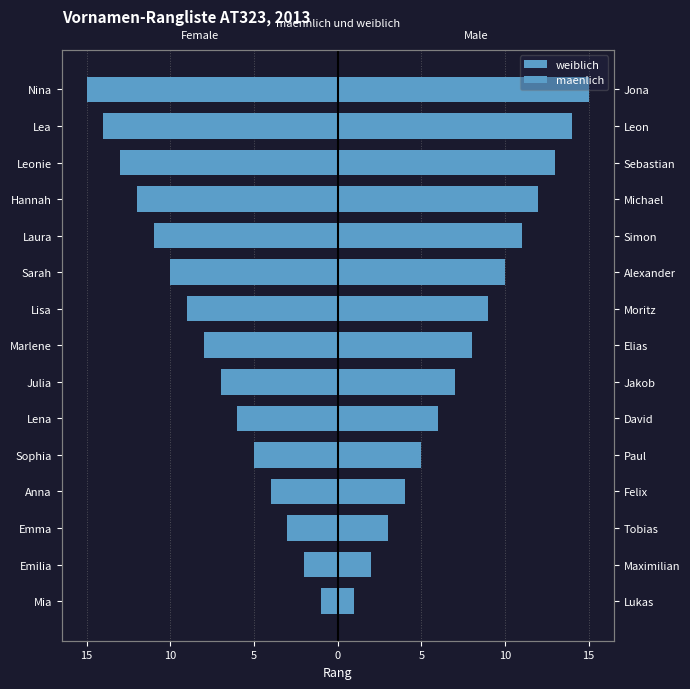

What is the sum of all weiblich values?

-120